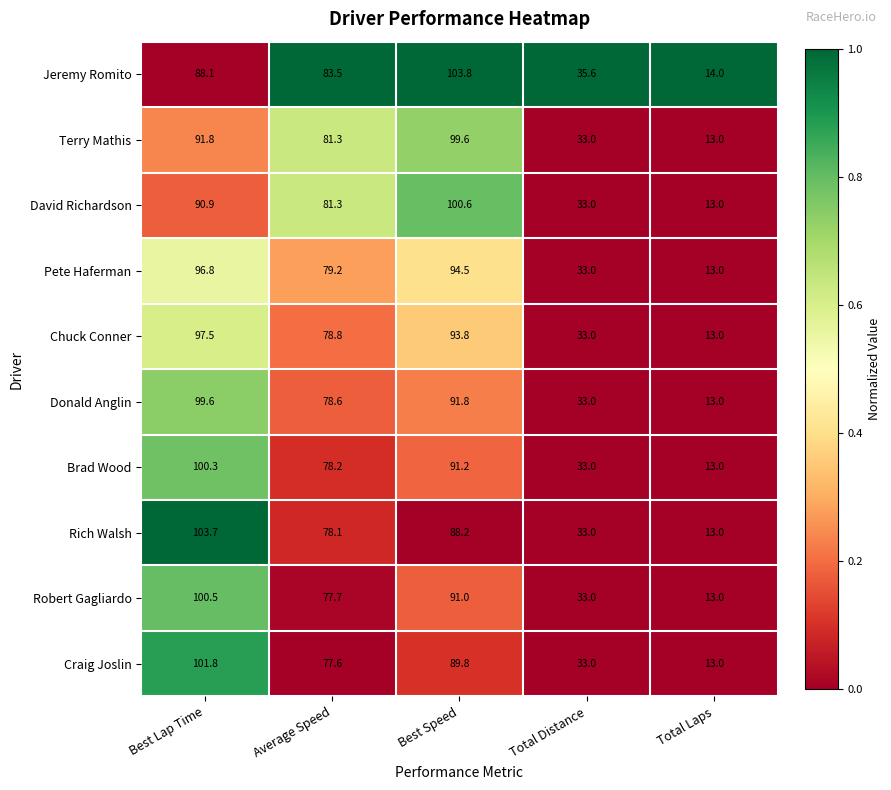

The value of Terry Mathis at Total Distance is 33.0. True or false?

True